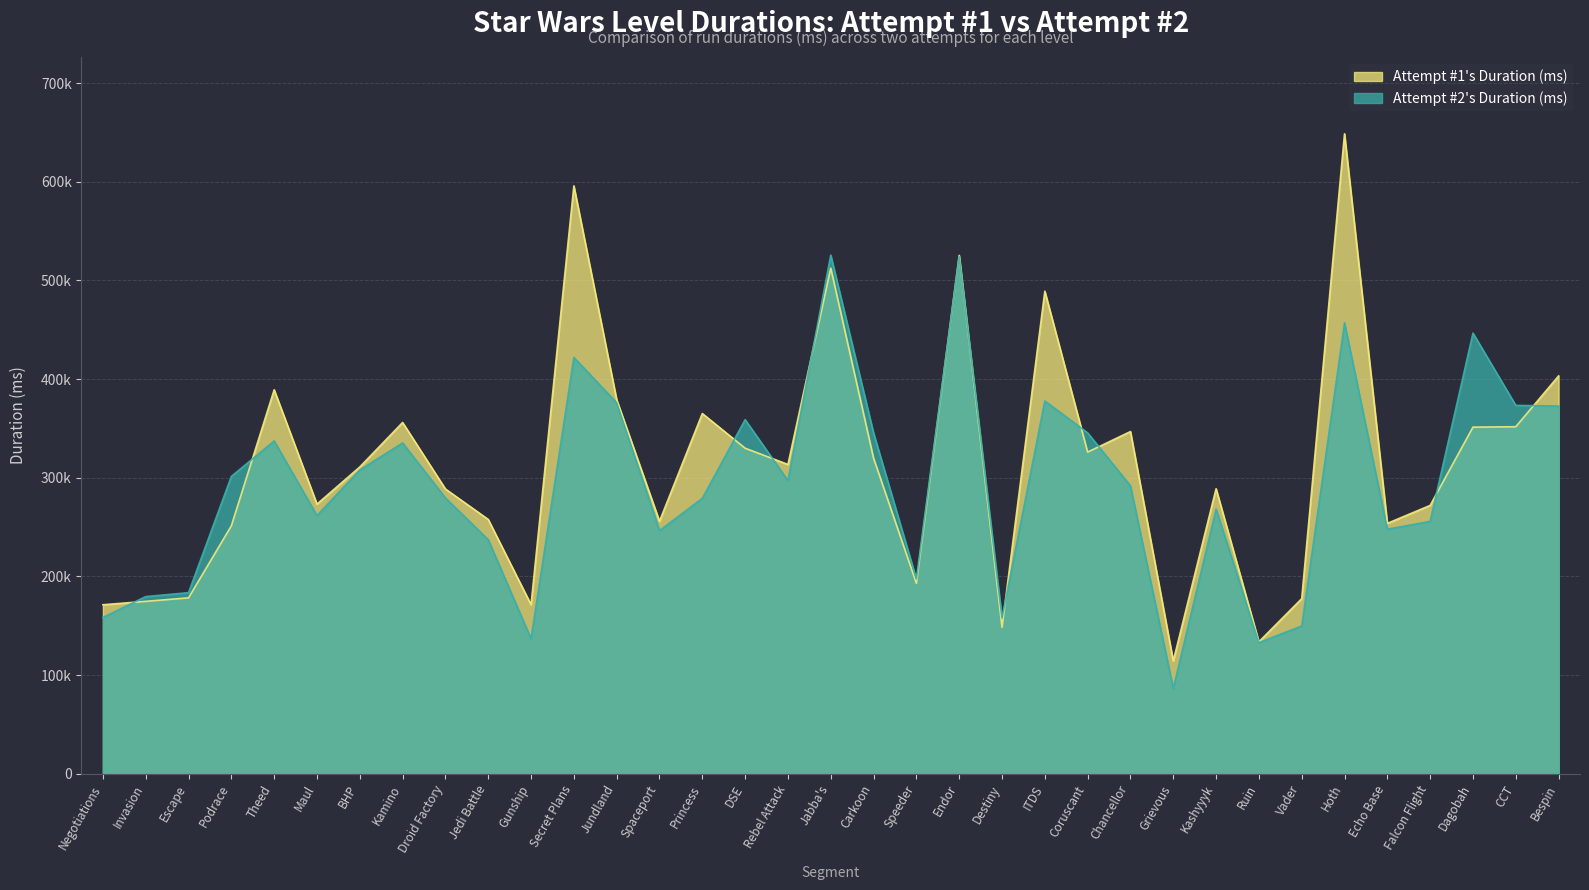

At Kashyyyk, list the series in order from largest to smallest.

Attempt #1's Duration (ms), Attempt #2's Duration (ms)